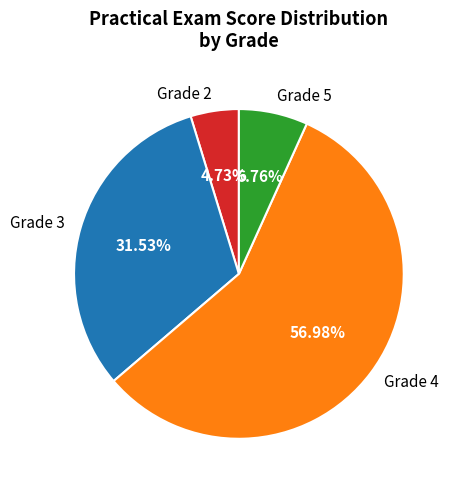

Rank the categories by value from highest to lowest.

Grade 4, Grade 3, Grade 5, Grade 2